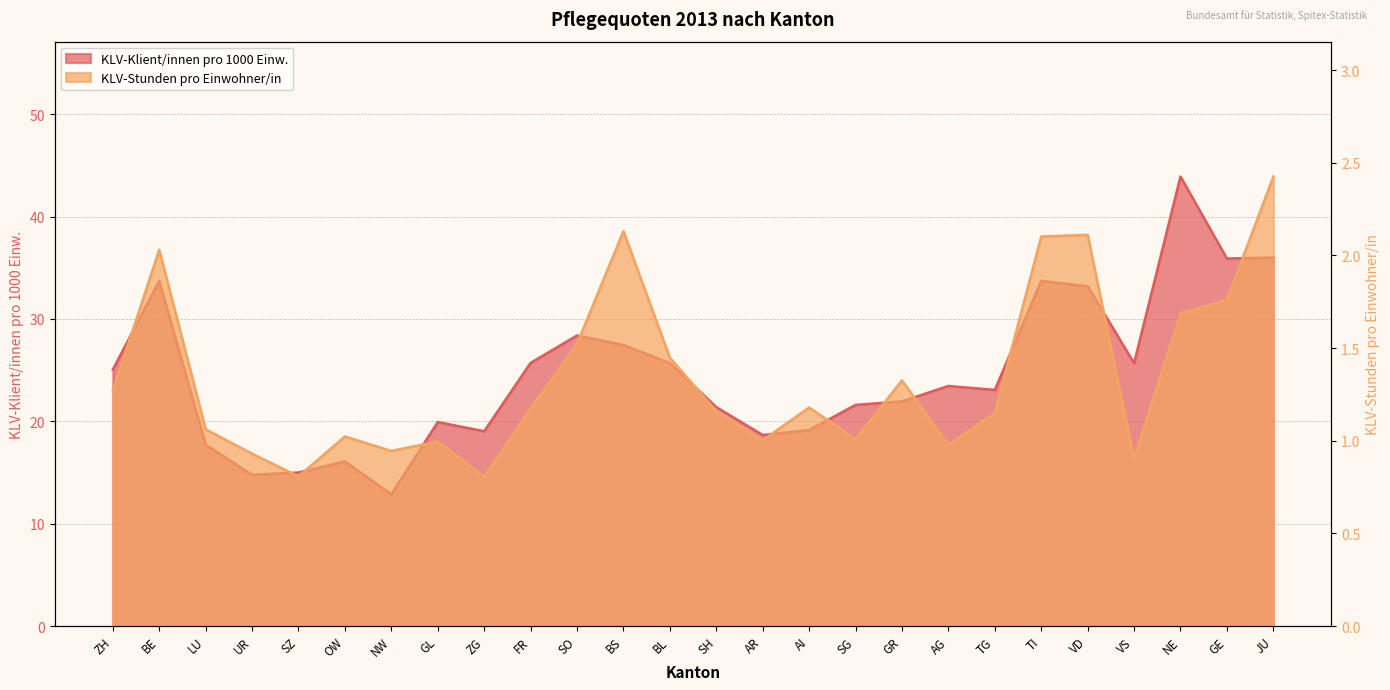

What is the sum of the KLV-Stunden pro Einwohner/in values at SO and OW?

2.5